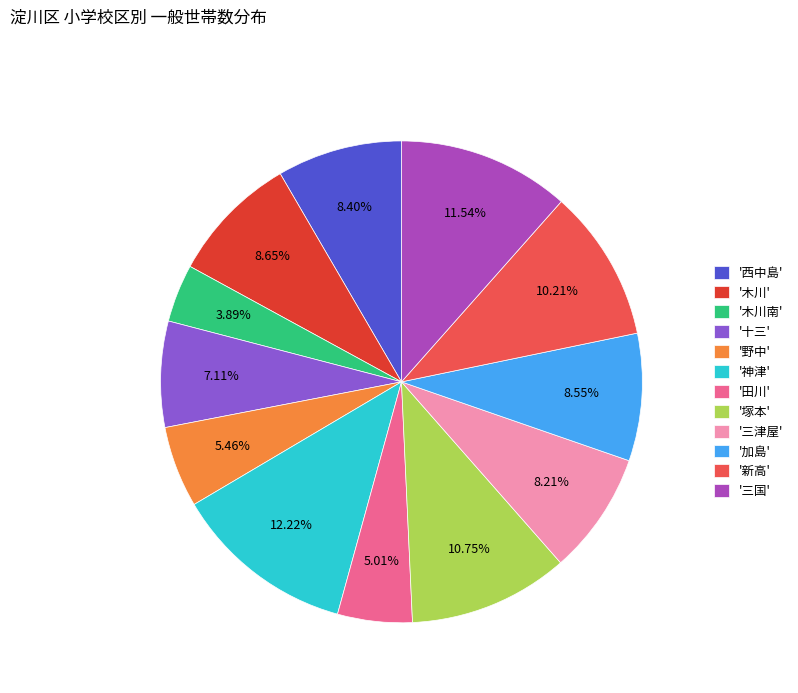

Is there a majority slice in this chart?

No